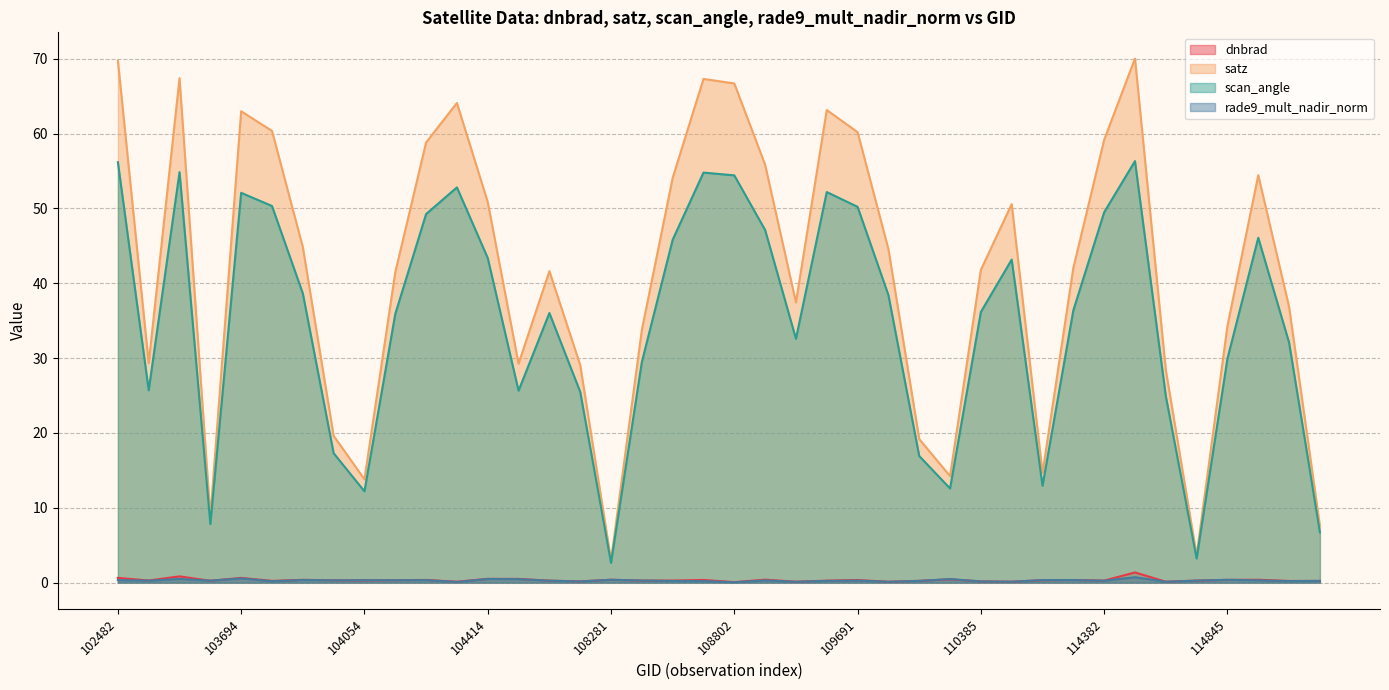

At which category does the chart reach its minimum across all series?

108802